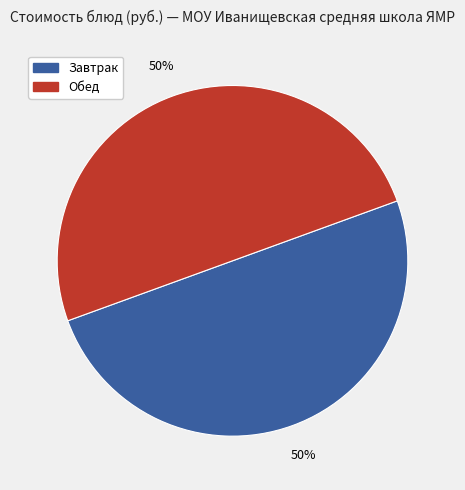

To the nearest percent, what is the average slice percentage?

50%